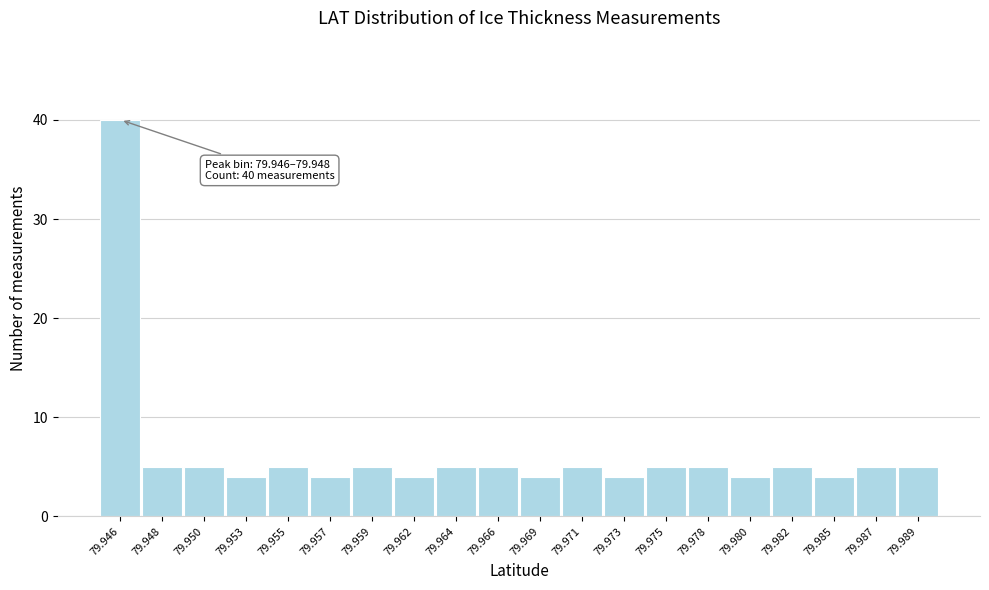

Reading left to right, list all the values displayed in this chart.

40	5	5	4	5	4	5	4	5	5	4	5	4	5	5	4	5	4	5	5